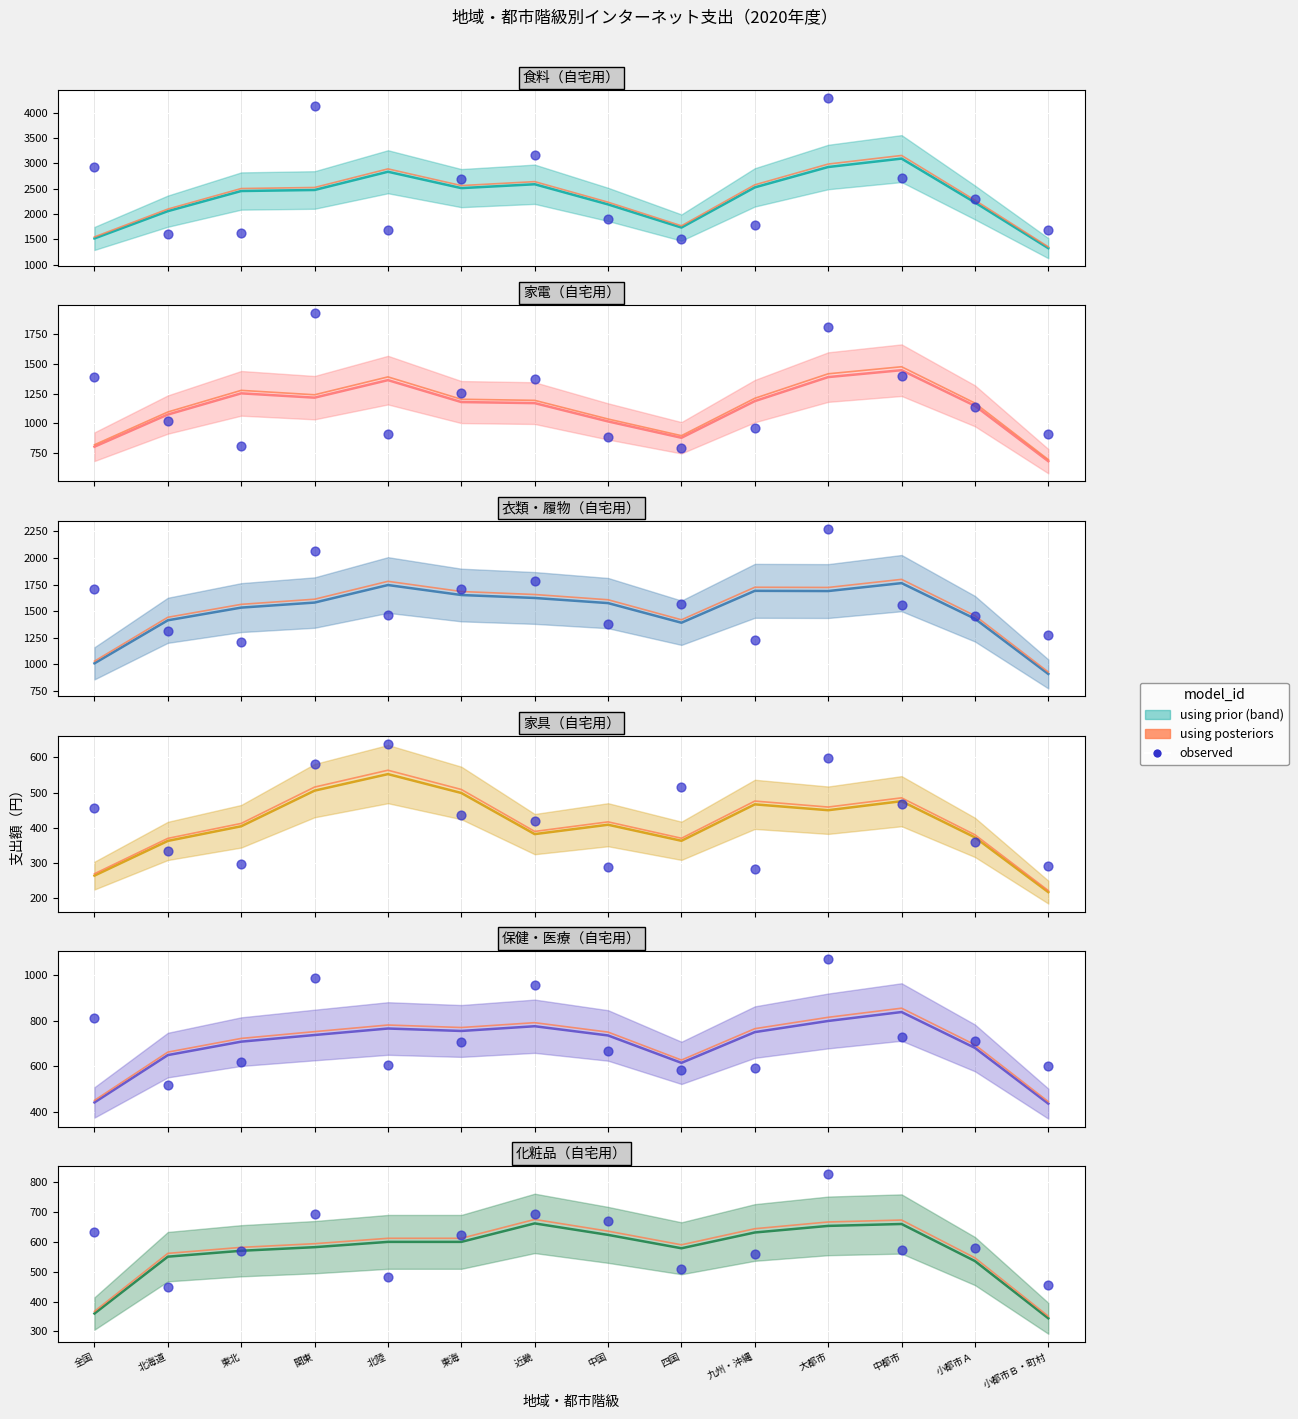

What is the total value across all series at 関東?

10383